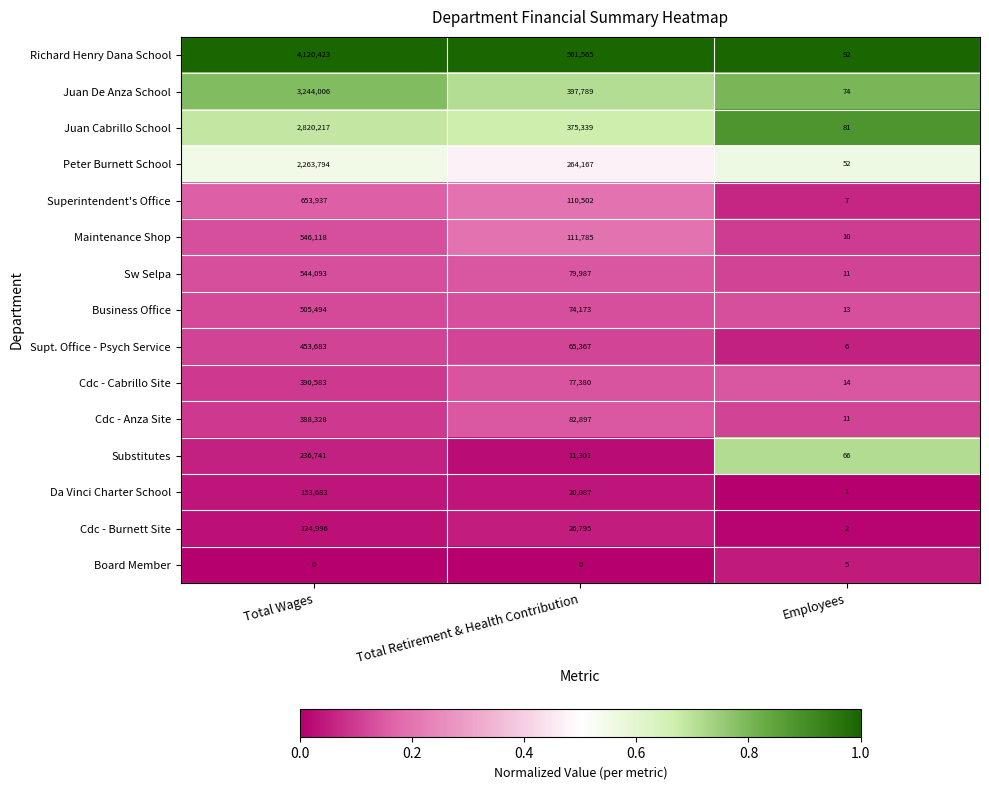

Is the value of Substitutes at Total Wages greater than the value of Juan Cabrillo School at Total Wages?

No